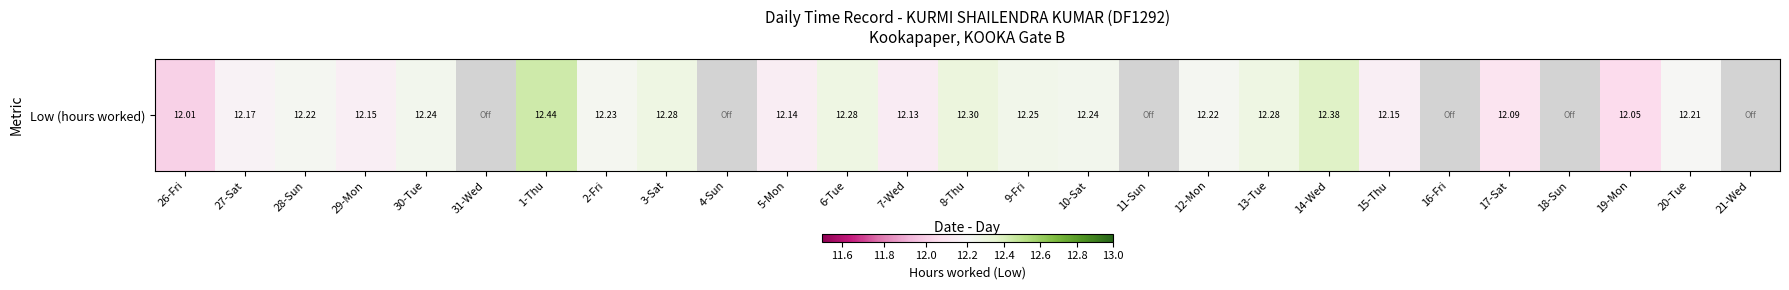

How many data points are above 12?

21